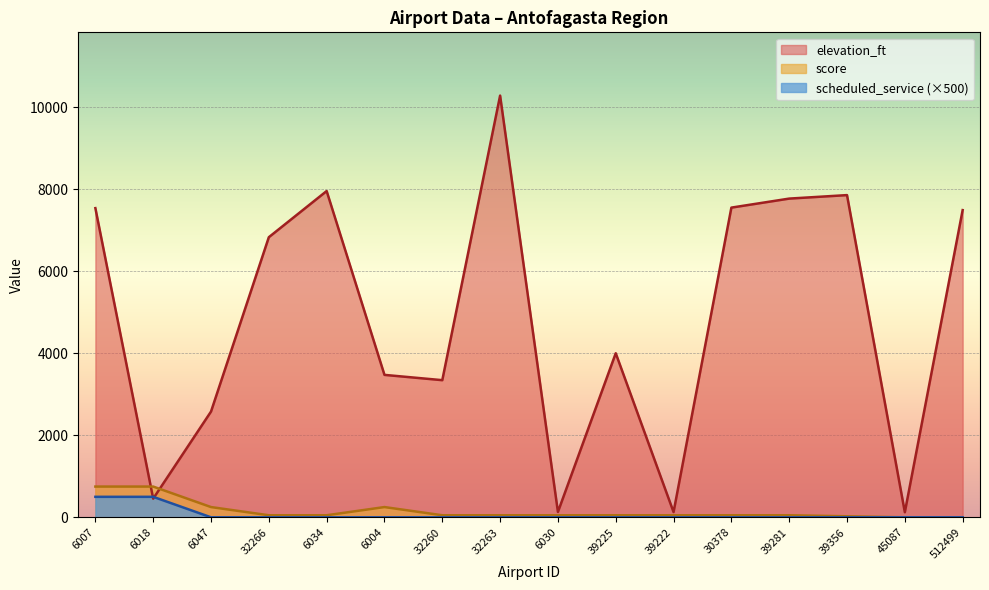

Reading left to right, transcribe all the data shown in this chart.

elevation_ft: 7543	455	2580	6834	7960	3475	3346	10289	131	4003	128	7556	7776	7861	124	7495
score: 750	750	250	50	50	250	50	50	50	50	50	50	50	25	0	0
scheduled_service: 500	500	0	0	0	0	0	0	0	0	0	0	0	0	0	0